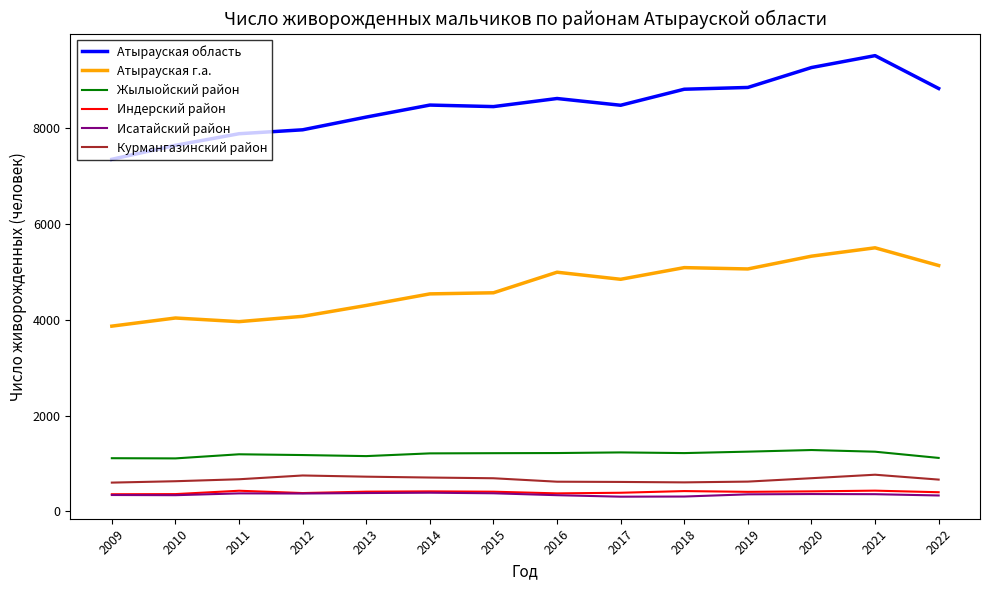

True or false: Курмангазинский район and Исатайский район cross at least once.

False